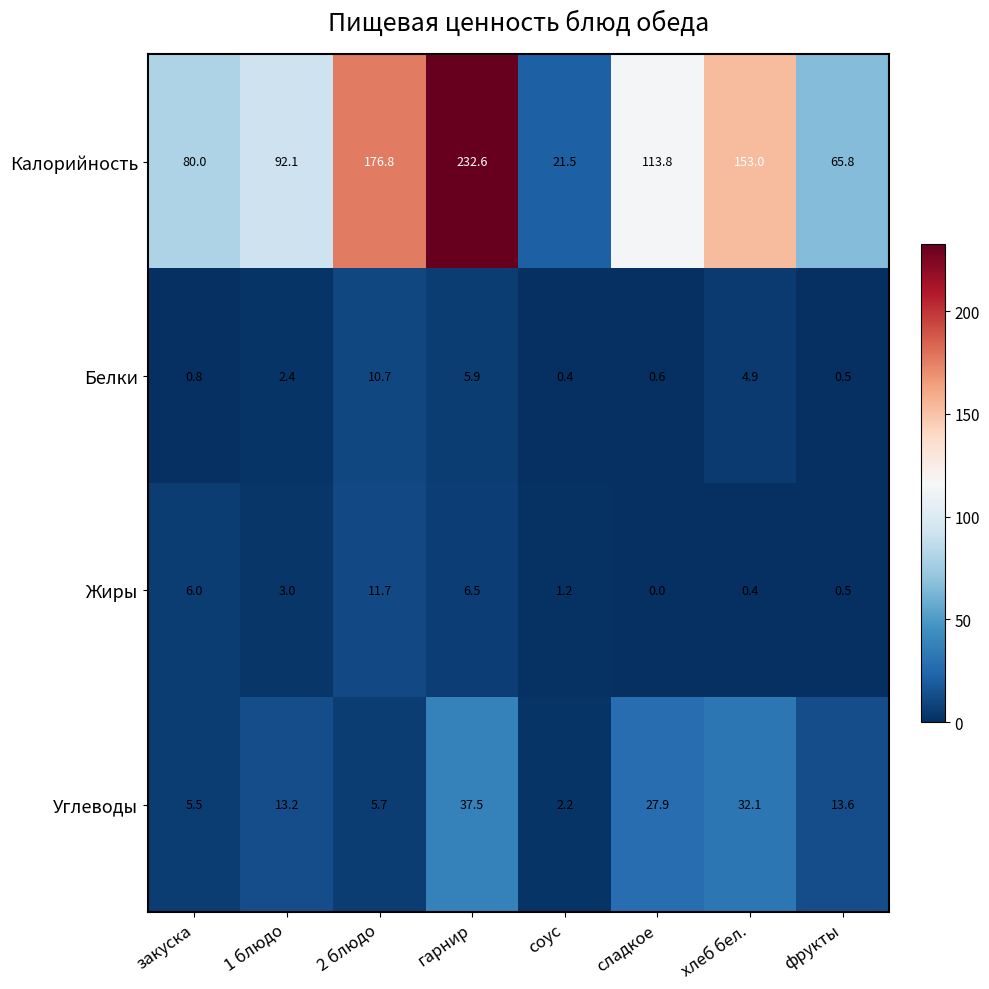

What is the average value of the Белки series?

3.3